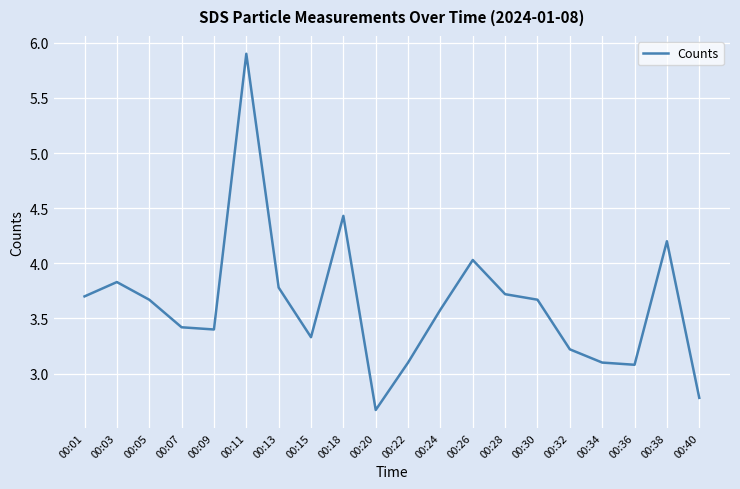

What is the minimum value shown in the chart?

2.7